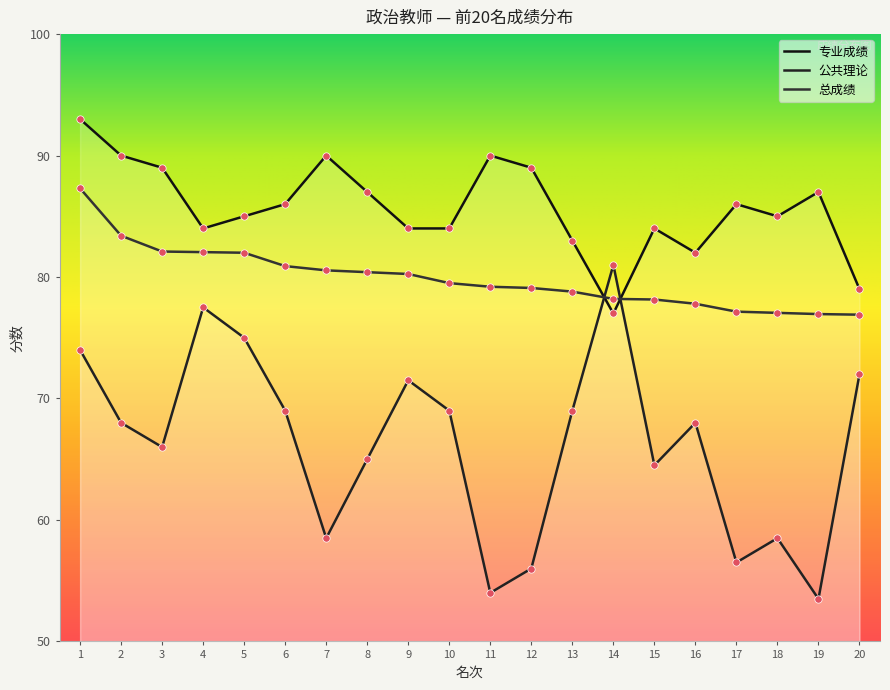

Which series contains the highest Y value?

专业成绩